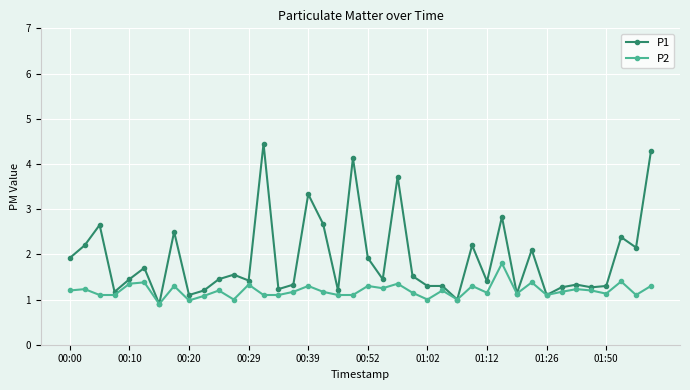

How many categories are shown in the chart?

40